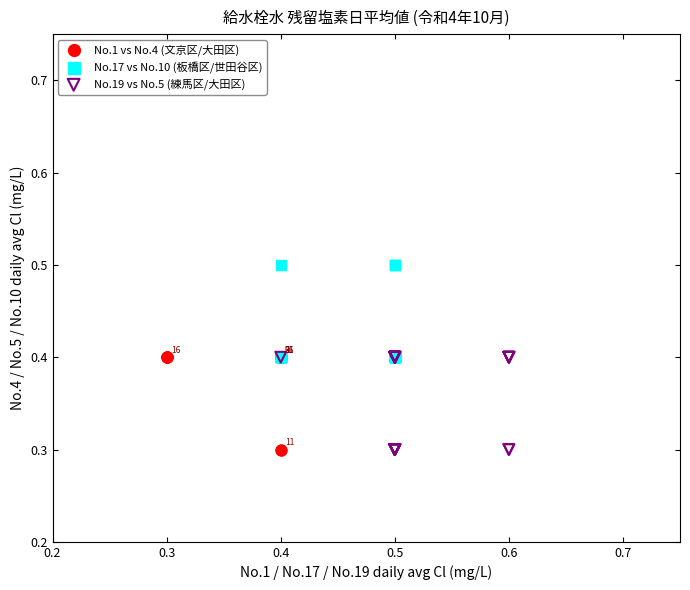

What are all the series names shown in the legend?

No.1 vs No.4 (文京区/大田区), No.17 vs No.10 (板橋区/世田谷区), No.19 vs No.5 (練馬区/大田区)